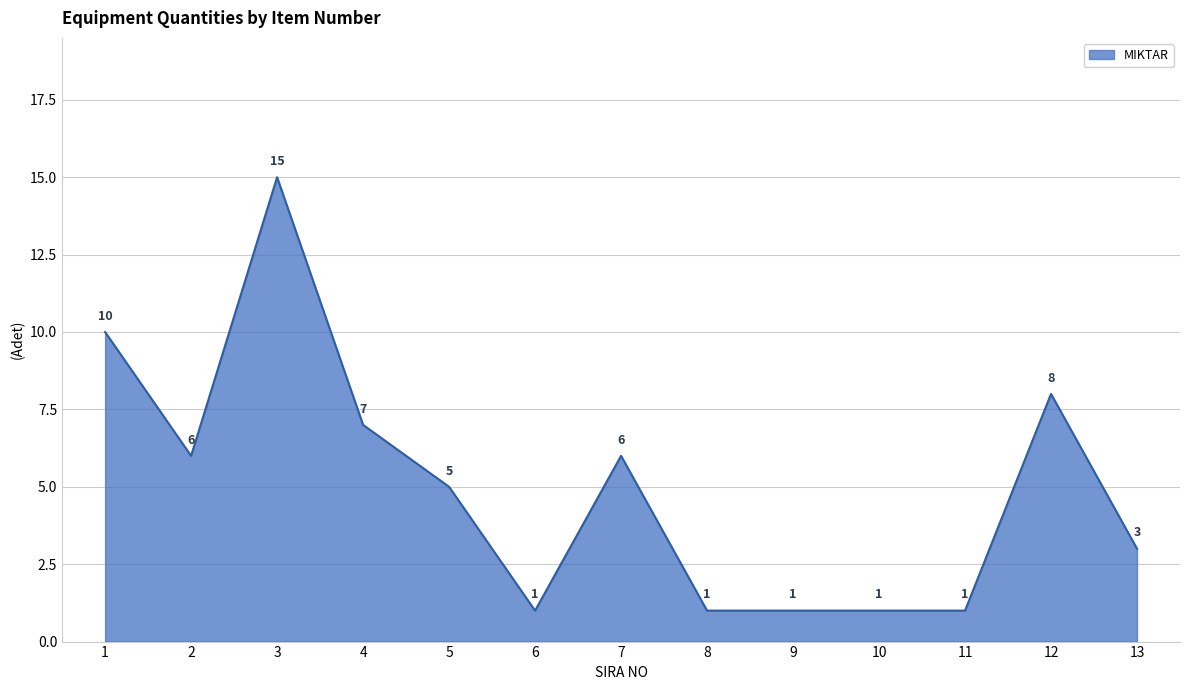

At which category does the chart reach its peak across all series?

3